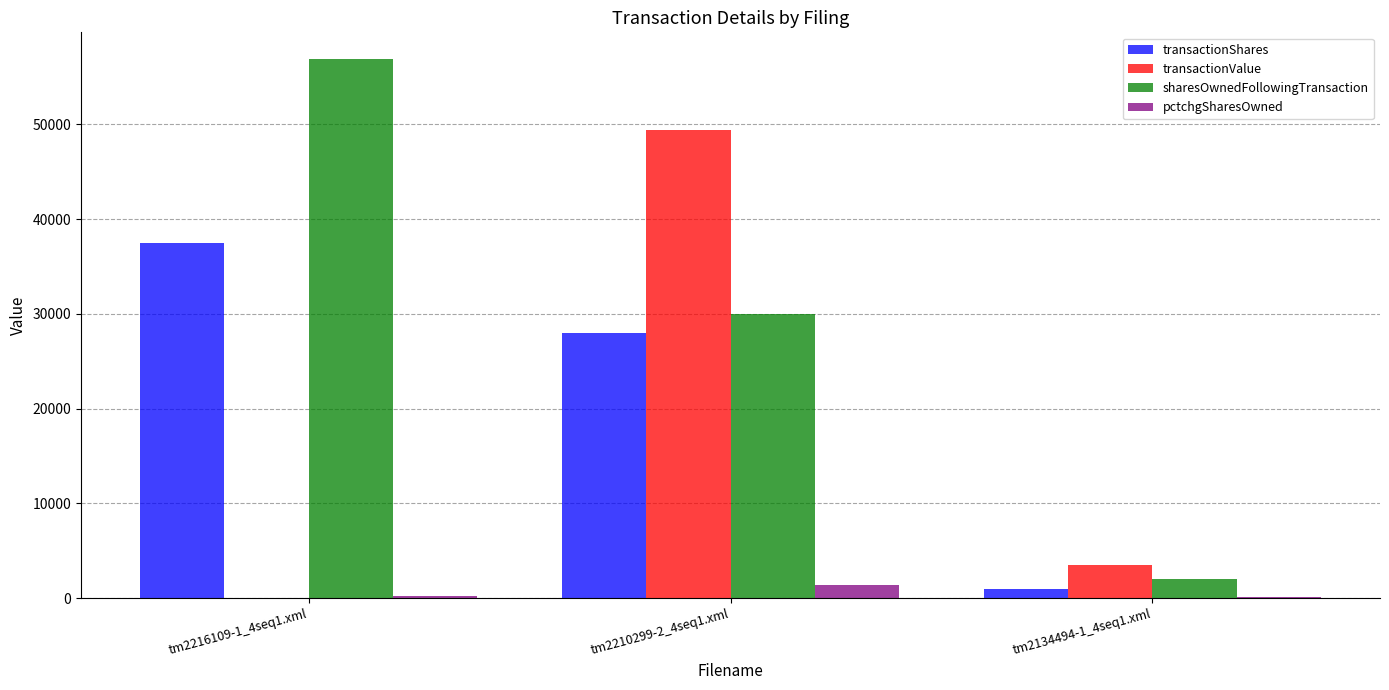

What is the sum of all transactionValue values?

52939